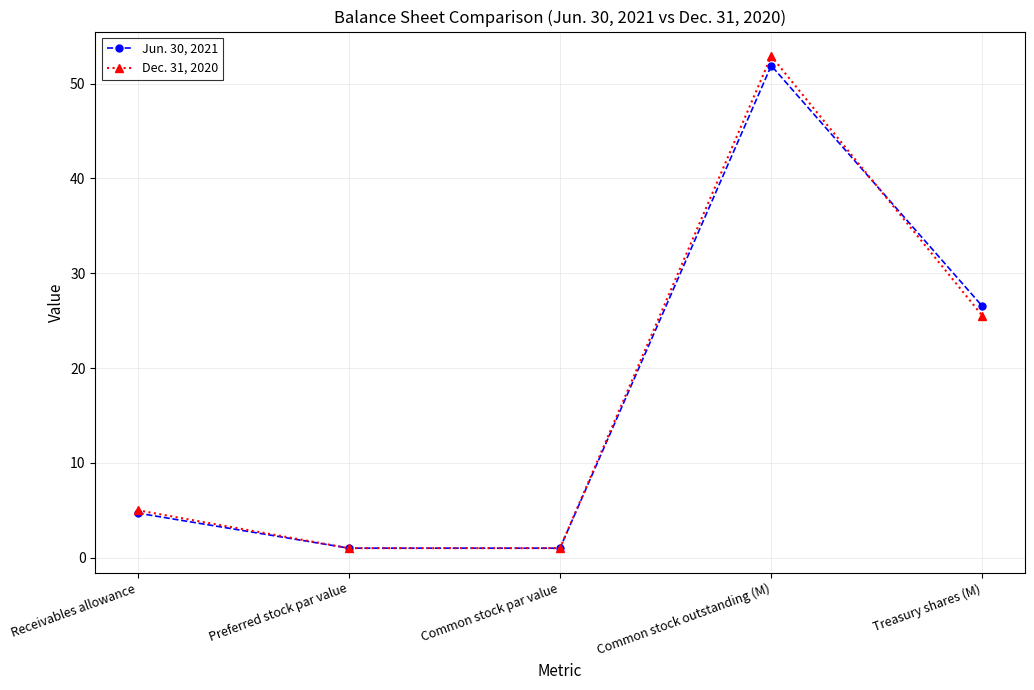

How many values in the Dec. 31, 2020 series are below 5?

2